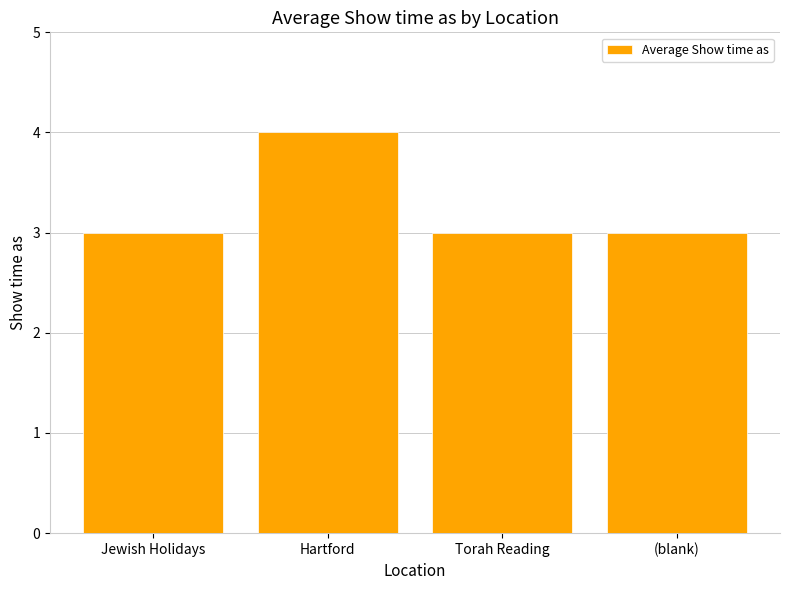

What is the label of the 2nd bar from the left?

Hartford